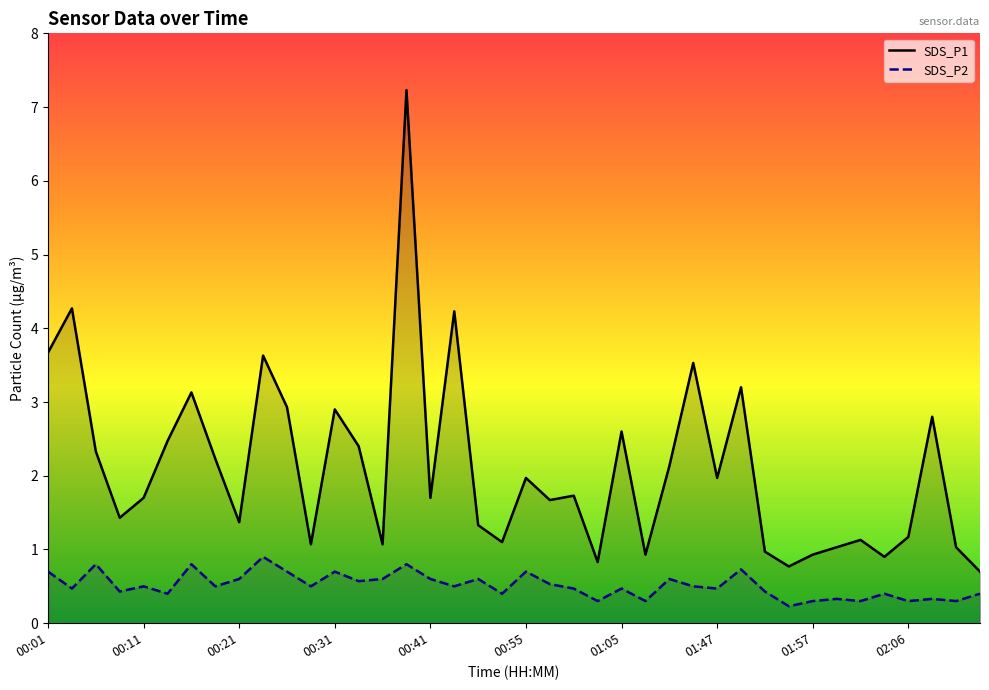

Is it true that SDS_P1 equals 3.7 at 02:09?

False